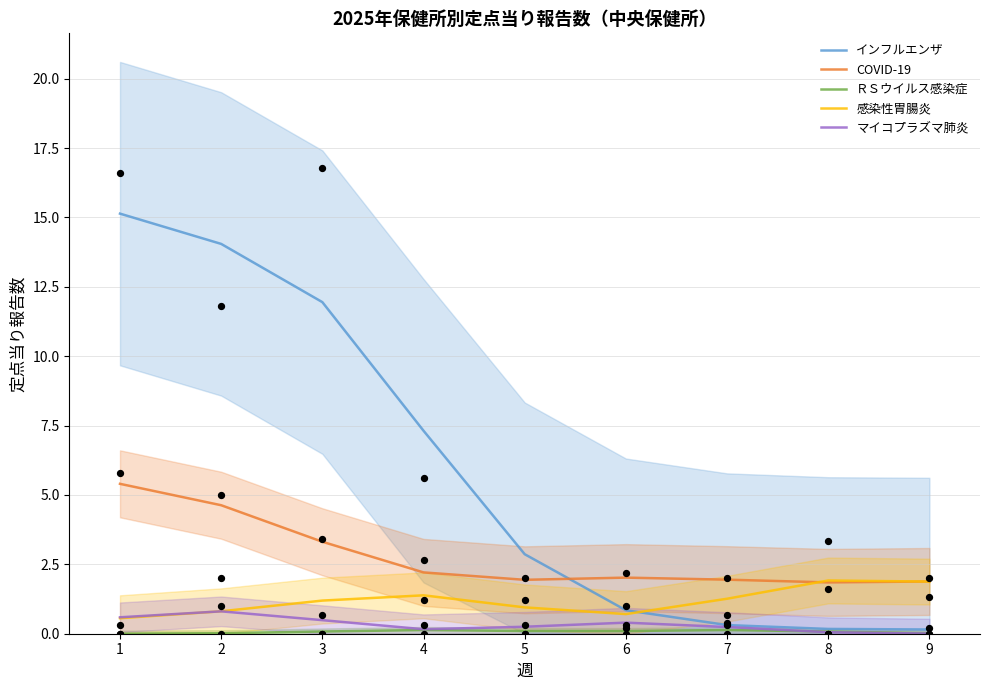

Which series reaches the maximum Y coordinate?

インフルエンザ